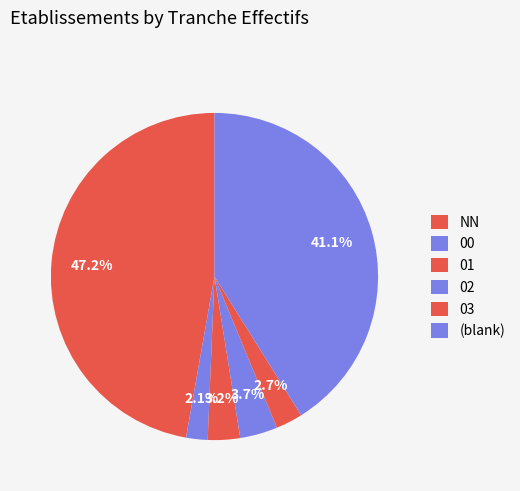

Which has a higher value, 02 or 01?

02